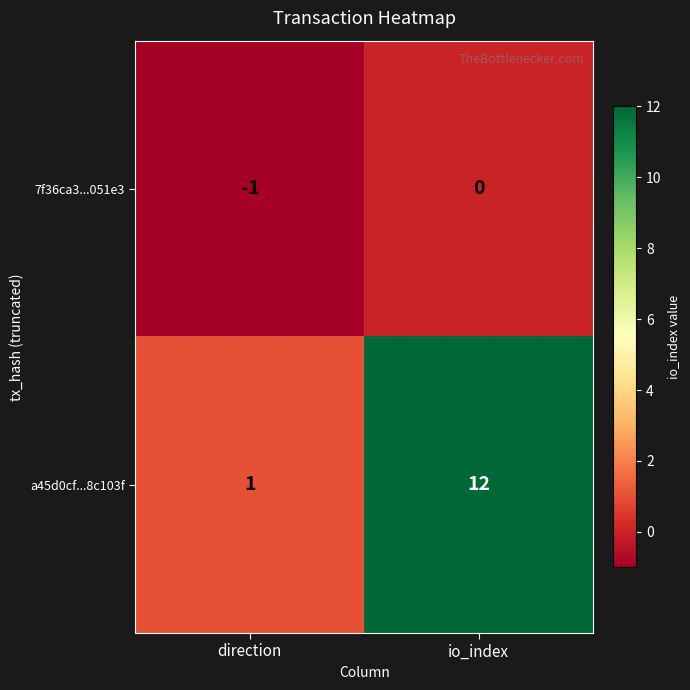

What is the difference between the maximum and minimum values in the a45d0cf...8c103f series?

11